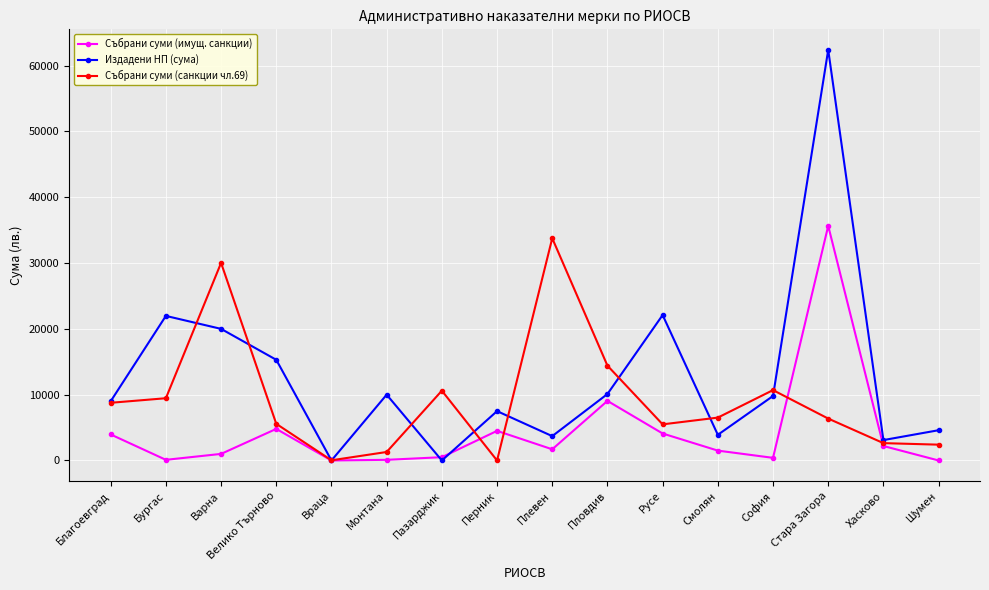

What is the difference between the maximum and minimum values in the Събрани суми (имущ. санкции) series?

35653.6